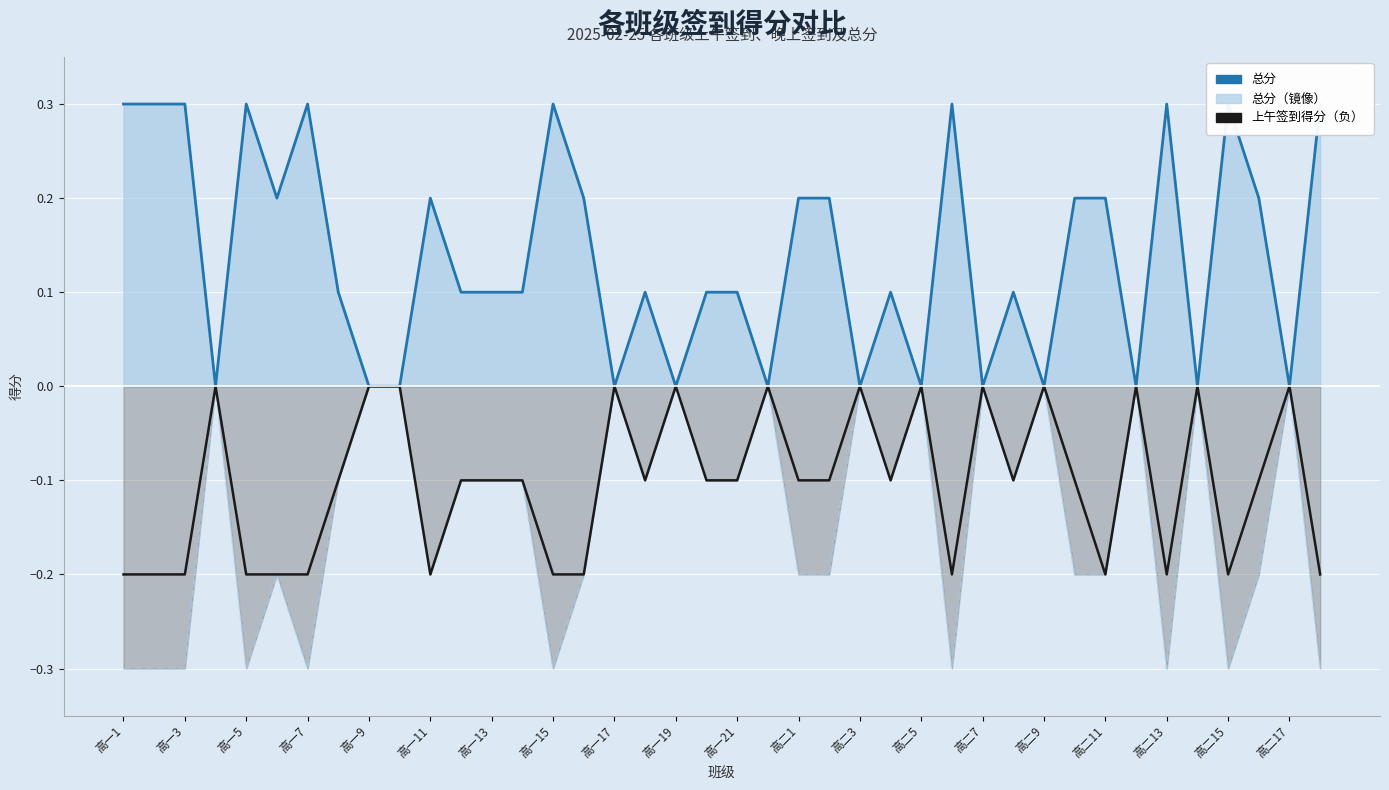

What is the difference between the maximum and minimum values in the 总分 series?

0.3